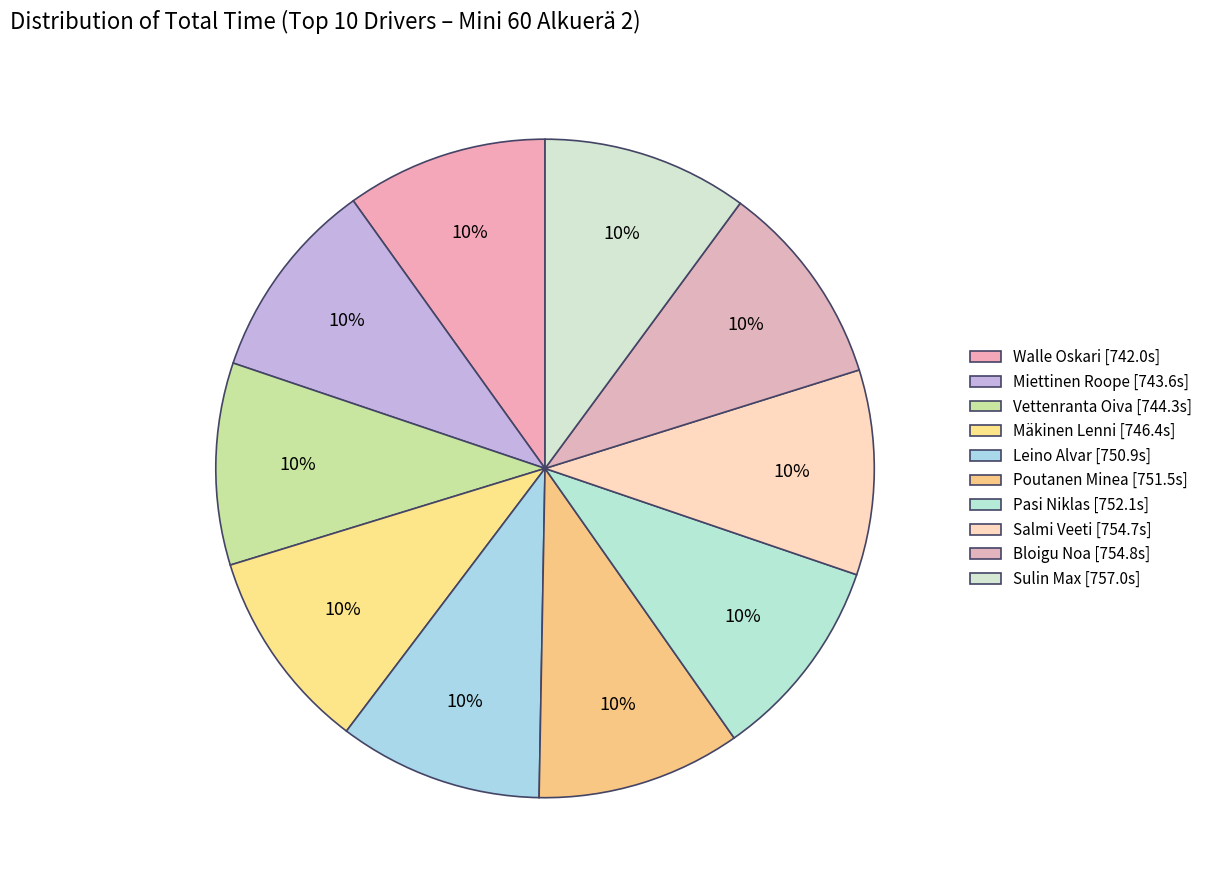

How many slices are in this pie chart?

10